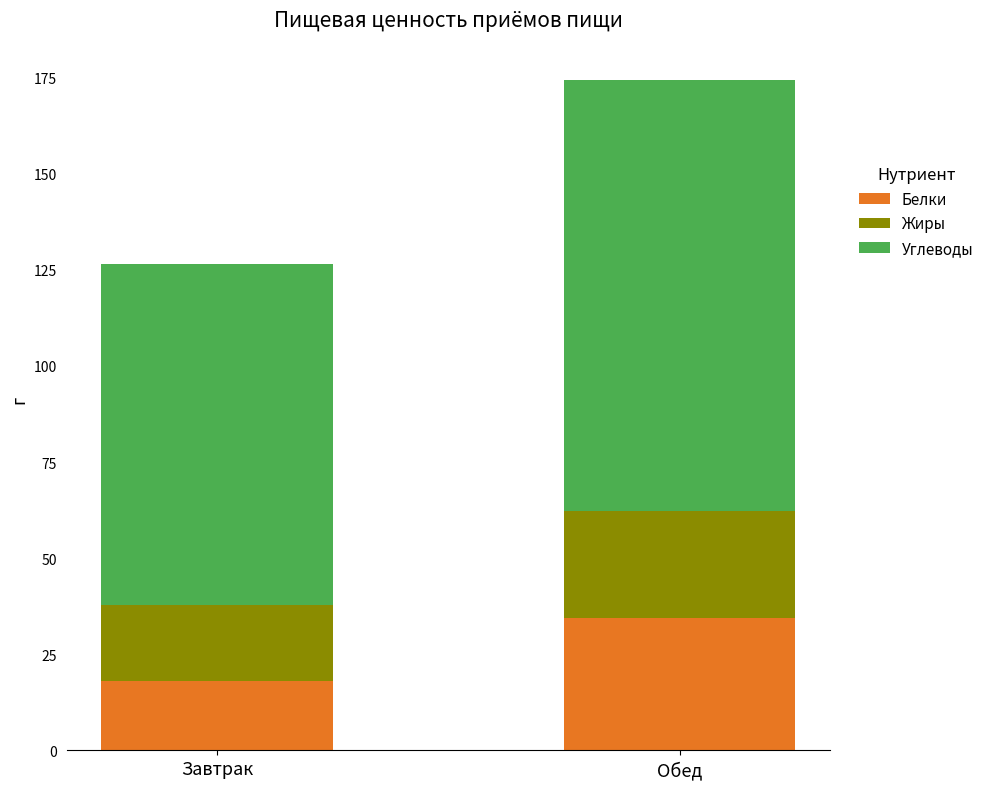

At which category is the sum across all series the highest?

Обед